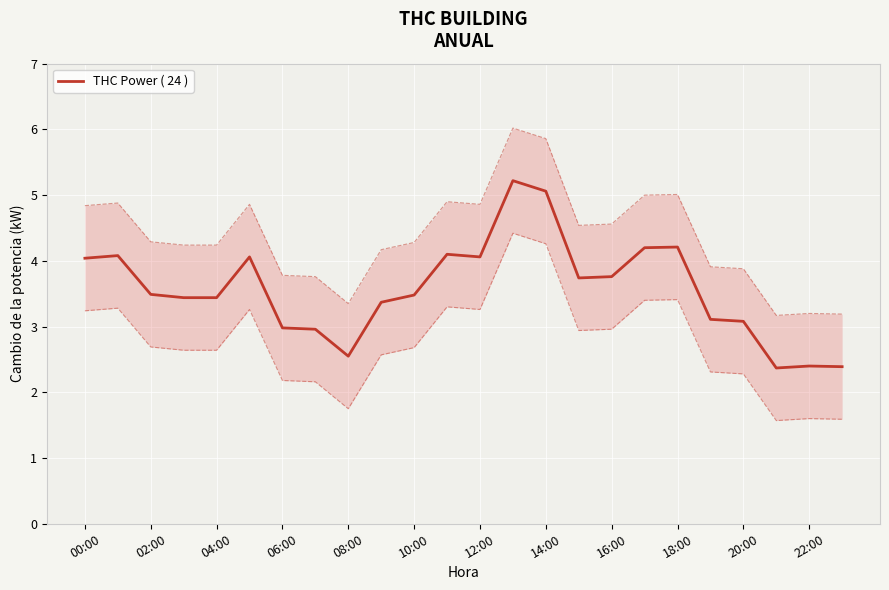

Between 14:00 and 04:00, which is larger?

14:00